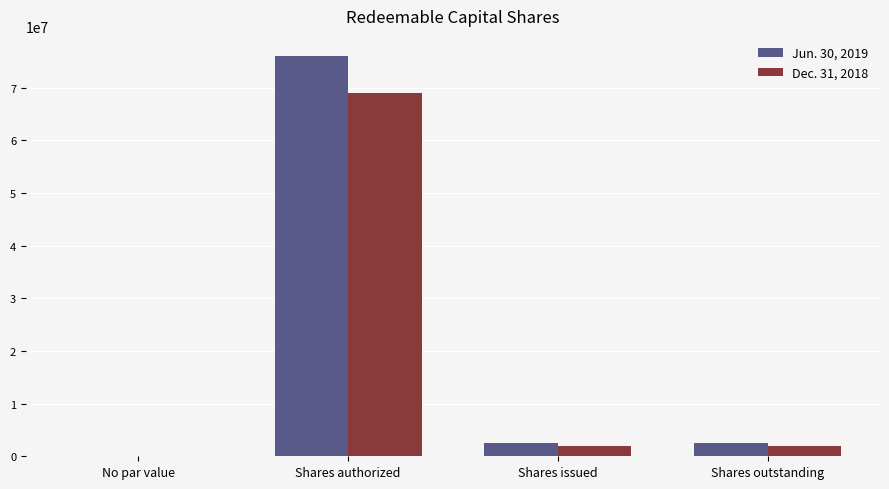

What is the sum of all Dec. 31, 2018 values?

73000000